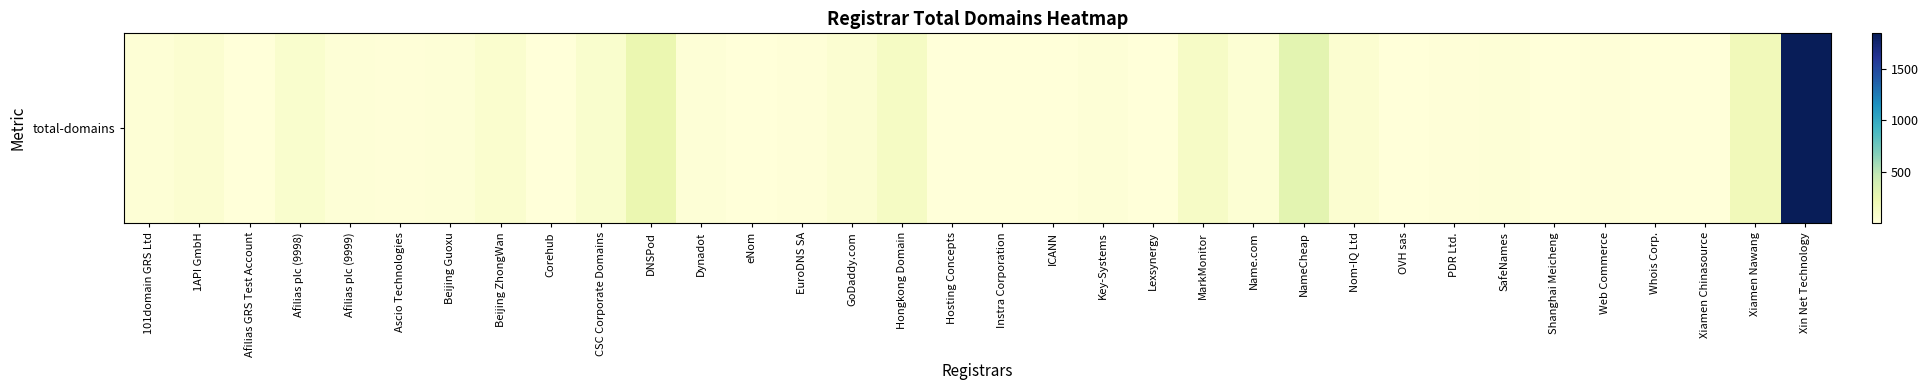

Between 101domain GRS Ltd and GoDaddy.com, which is larger?

GoDaddy.com